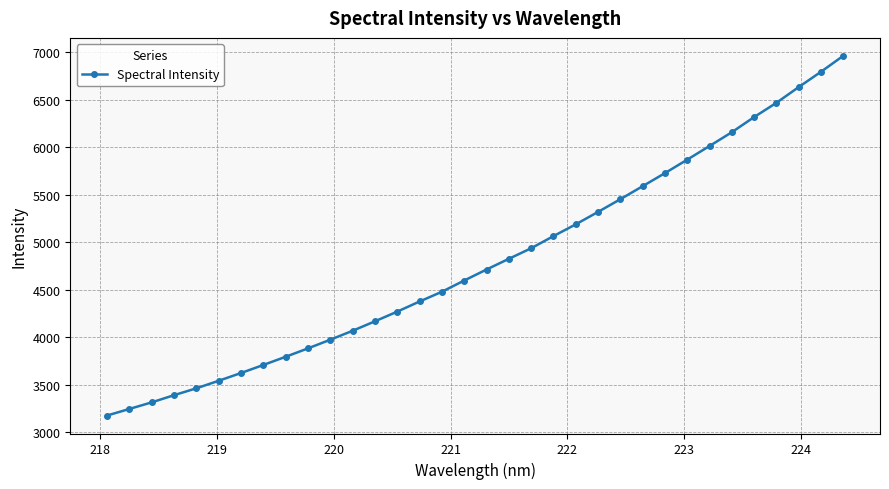

What is the value of the 23rd point from the left?

5317.6